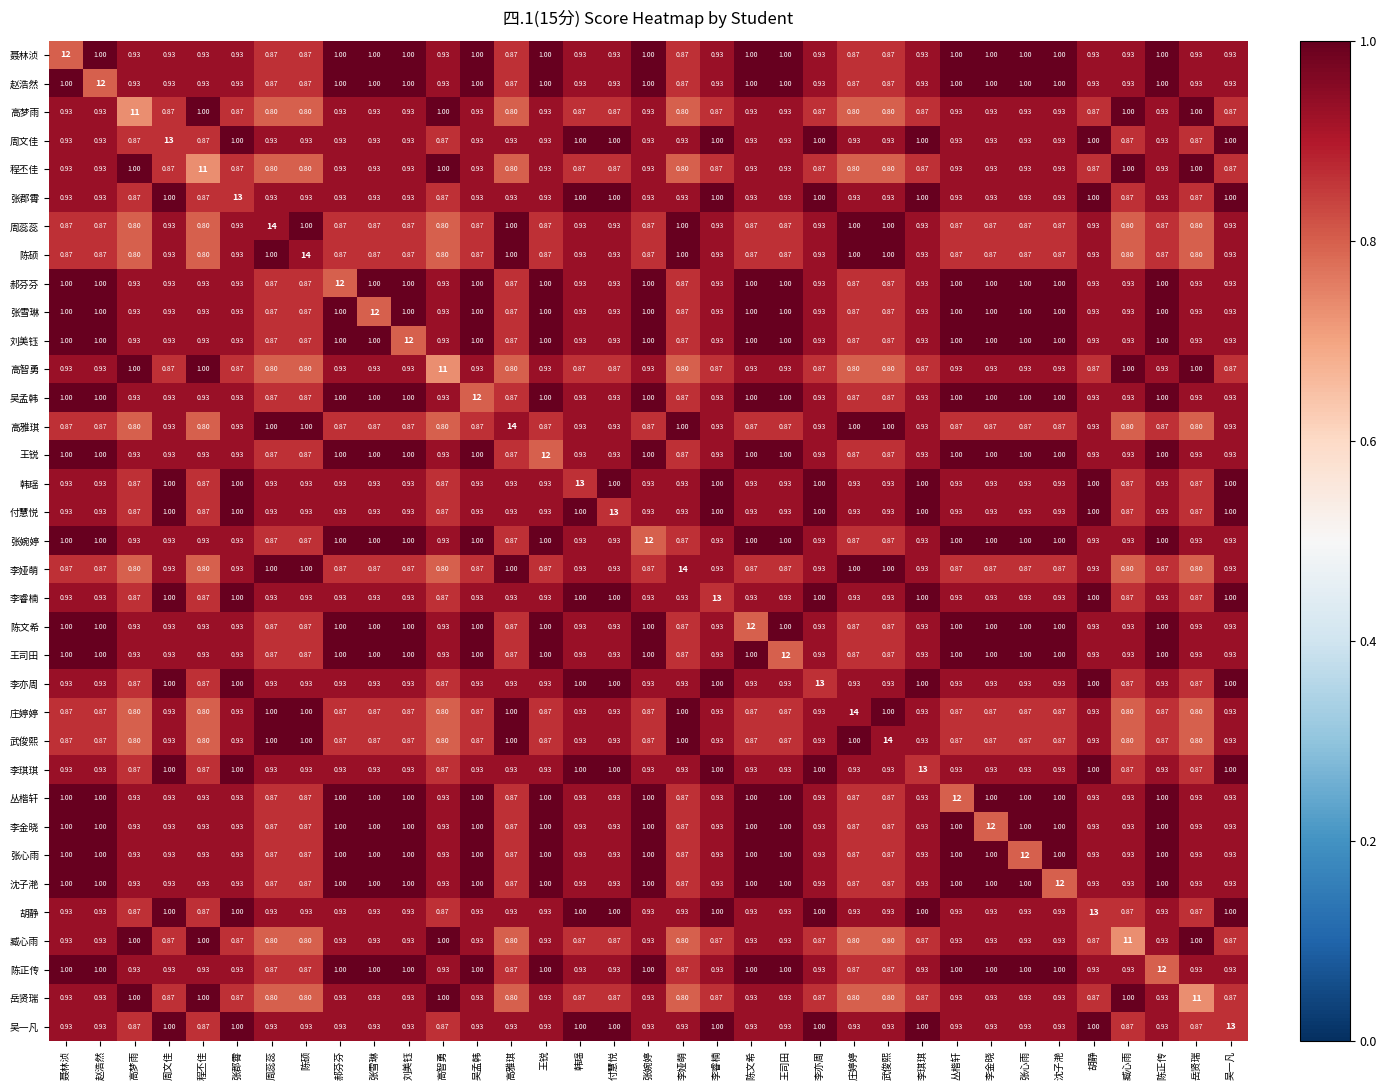

At which label does 陈文希 reach its peak?

陈文希